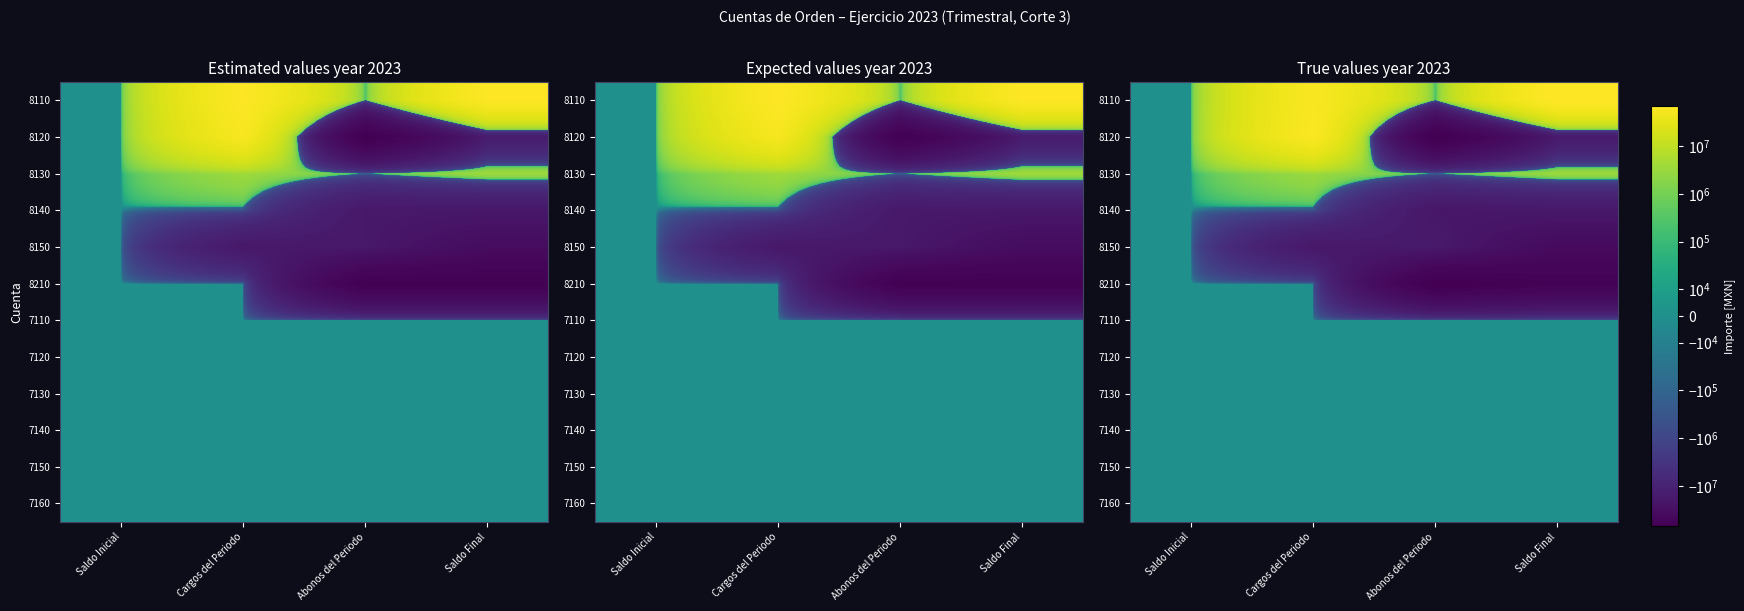

How many values in the 8130 series are below 3378291?

2